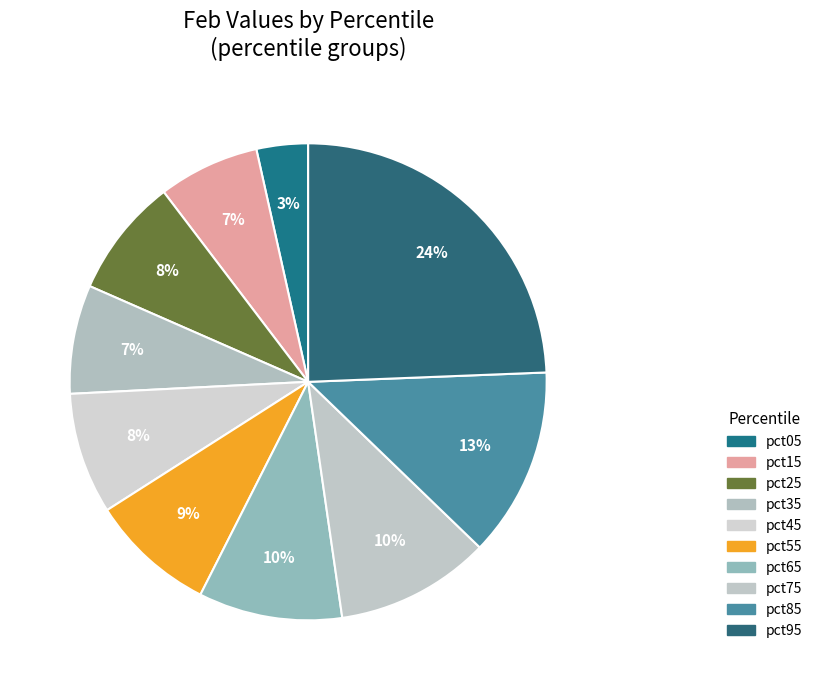

Does pct45 account for over 50% of the chart?

No